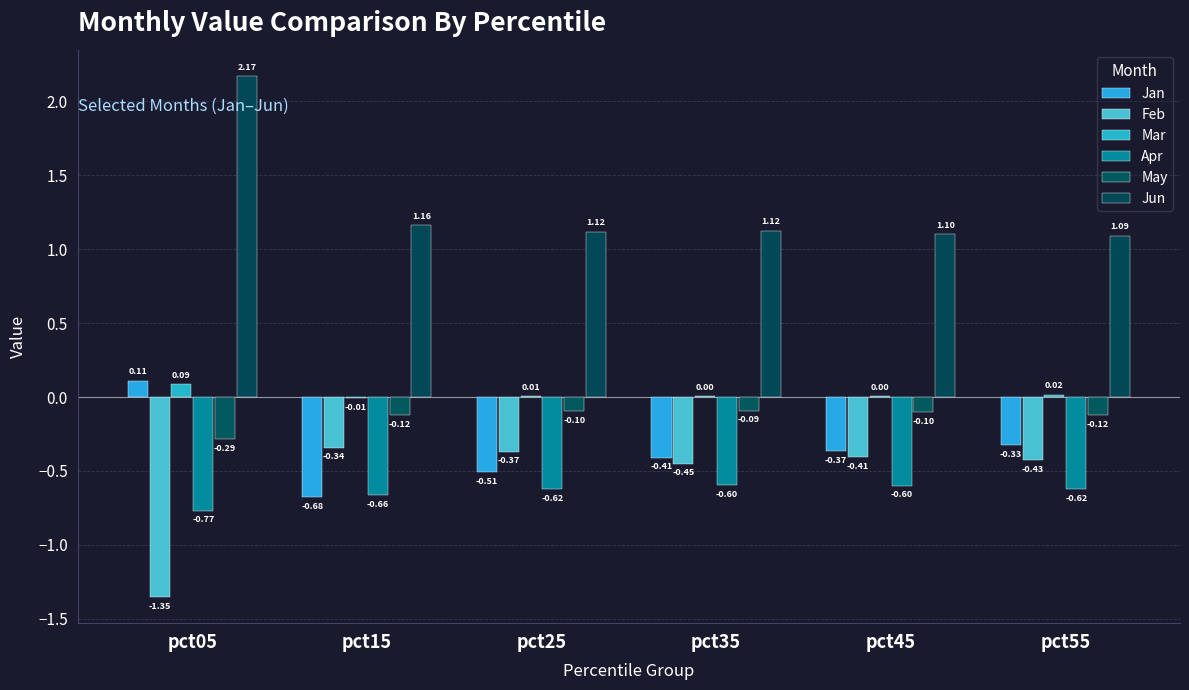

Which series changed the most between pct05 and pct15?

Feb